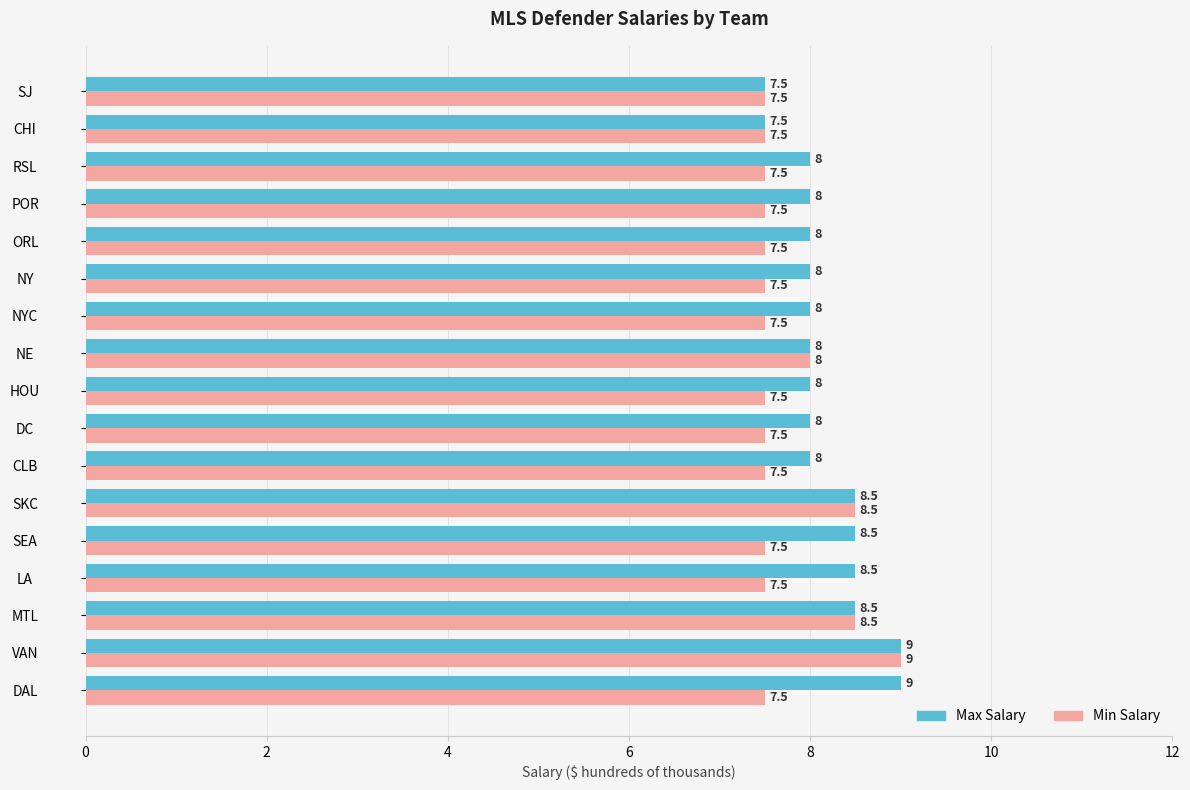

True or false: Min Salary has a value of 11.3 at ORL.

False